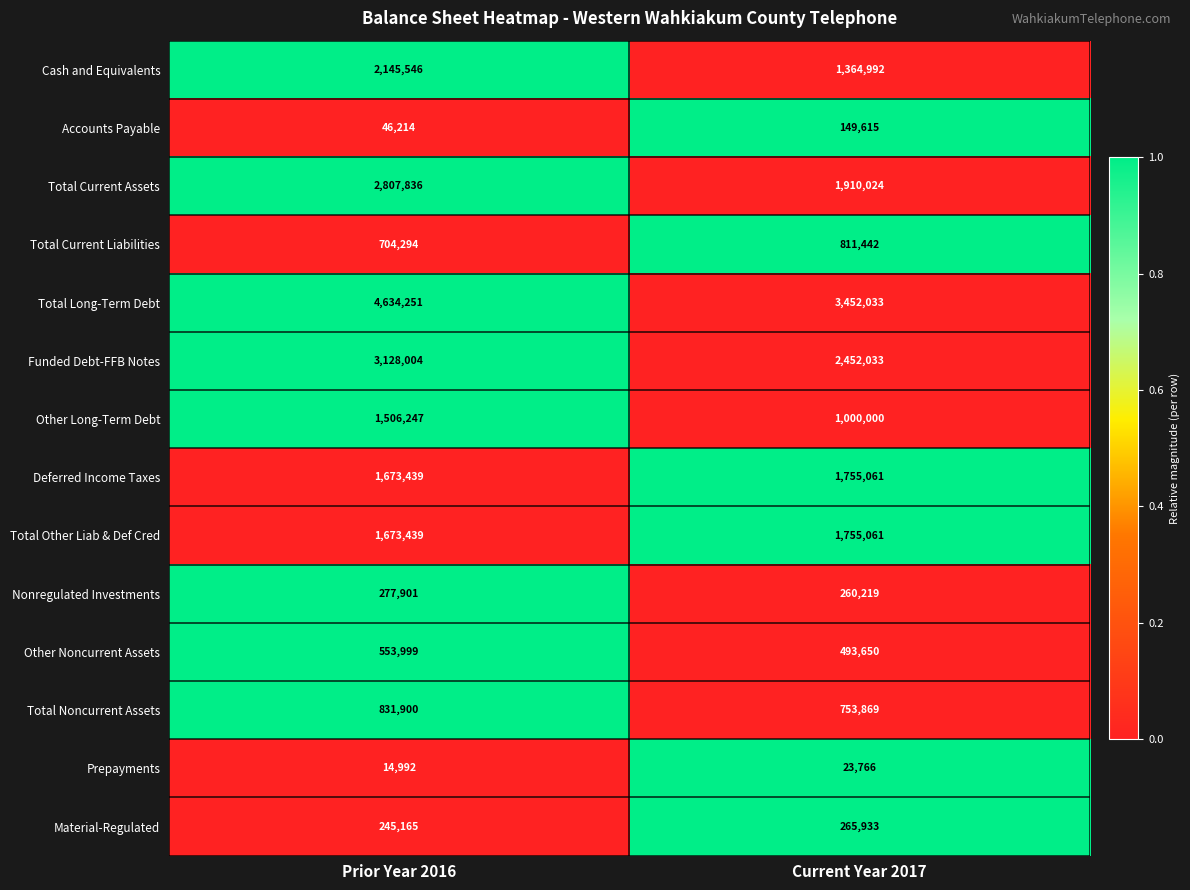

Reading right to left, what are all the values shown in this chart?

Cash and Equivalents: Current Year 2017=1364992	Prior Year 2016=2145546
Accounts Payable: Current Year 2017=149615	Prior Year 2016=46214
Total Current Assets: Current Year 2017=1910024	Prior Year 2016=2807836
Total Current Liabilities: Current Year 2017=811442	Prior Year 2016=704294
Total Long-Term Debt: Current Year 2017=3452033	Prior Year 2016=4634251
Funded Debt-FFB Notes: Current Year 2017=2452033	Prior Year 2016=3128004
Other Long-Term Debt: Current Year 2017=1000000	Prior Year 2016=1506247
Deferred Income Taxes: Current Year 2017=1755061	Prior Year 2016=1673439
Total Other Liab & Def Cred: Current Year 2017=1755061	Prior Year 2016=1673439
Nonregulated Investments: Current Year 2017=260219	Prior Year 2016=277901
Other Noncurrent Assets: Current Year 2017=493650	Prior Year 2016=553999
Total Noncurrent Assets: Current Year 2017=753869	Prior Year 2016=831900
Prepayments: Current Year 2017=23766	Prior Year 2016=14992
Material-Regulated: Current Year 2017=265933	Prior Year 2016=245165